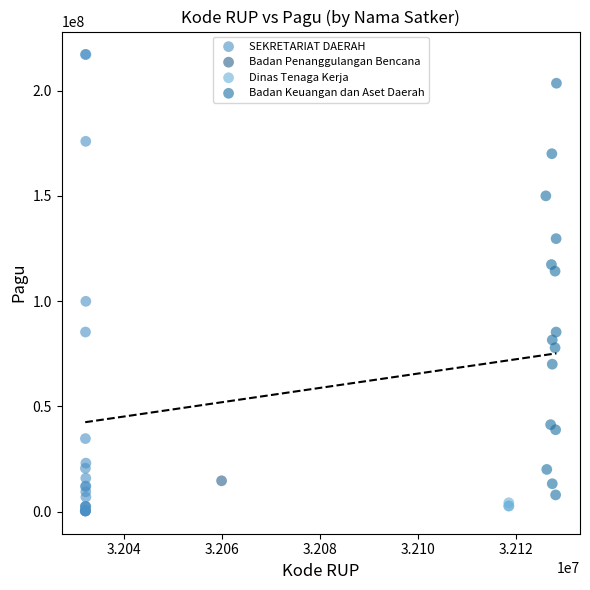

What are all the series names shown in the legend?

SEKRETARIAT DAERAH, Badan Penanggulangan Bencana, Dinas Tenaga Kerja, Badan Keuangan dan Aset Daerah